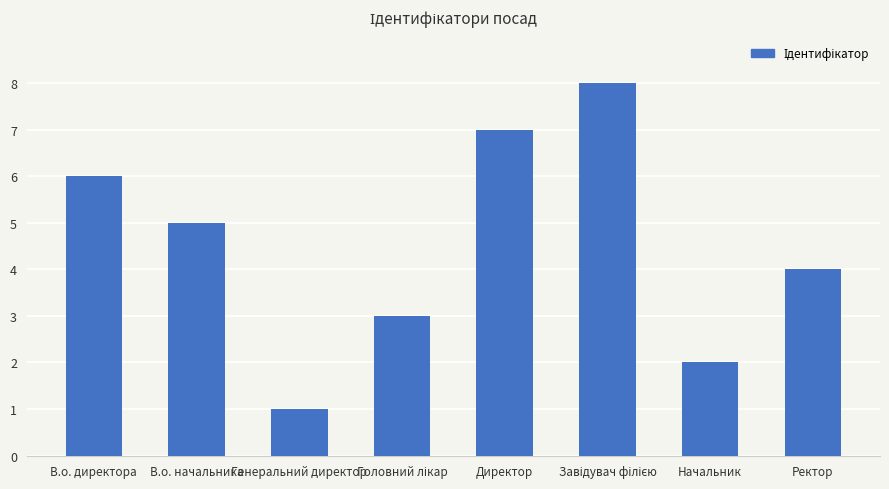

What is the label of the 3rd bar from the left?

Генеральний директор